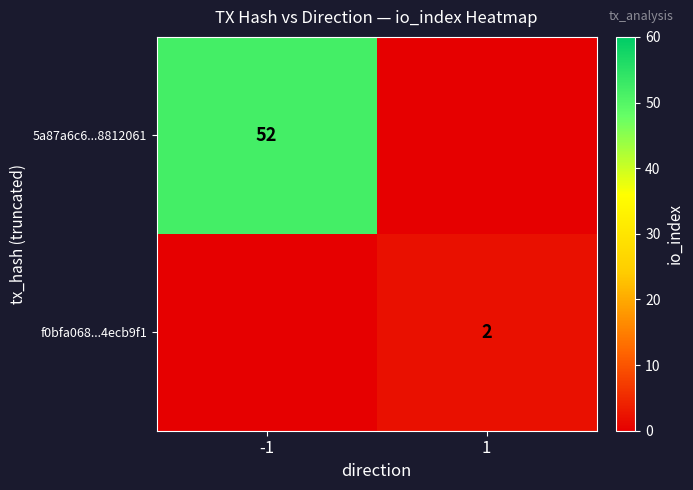

Is the value of f0bfa068...4ecb9f1 at 1 greater than the value of 5a87a6c6...8812061 at -1?

No